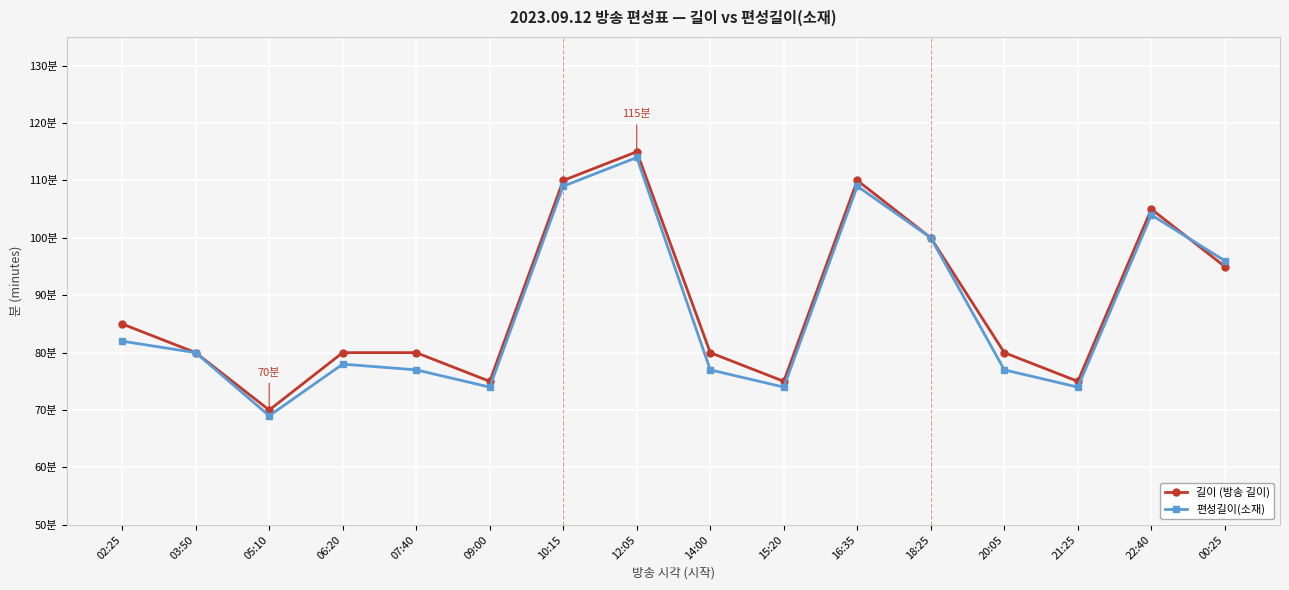

What are all the series names shown in the legend?

길이 (방송 길이), 편성길이(소재)